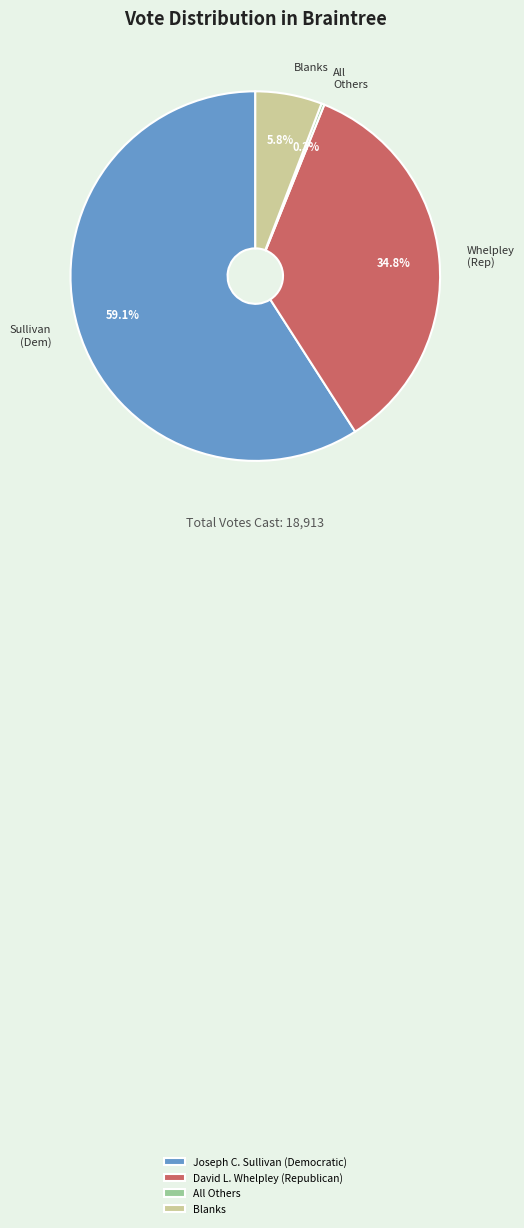

What percentage is the Joseph C. Sullivan (Democratic) slice, to the nearest percent?

59%